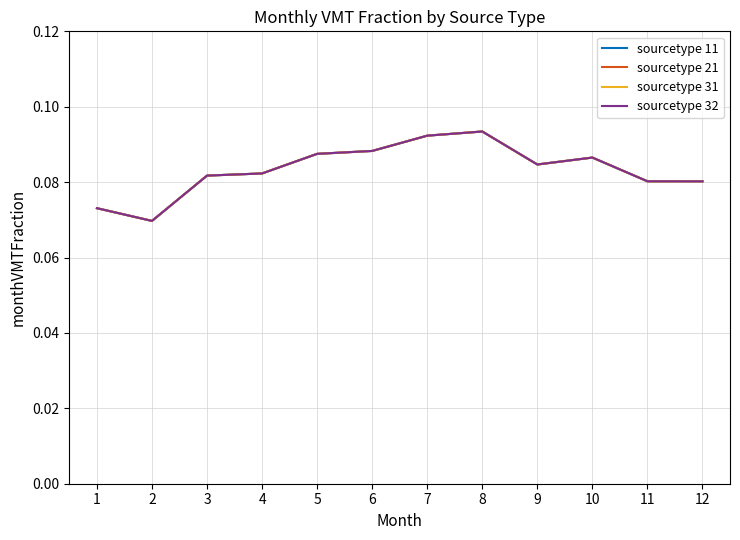

What is the average value of the sourcetype 32 series?

0.1